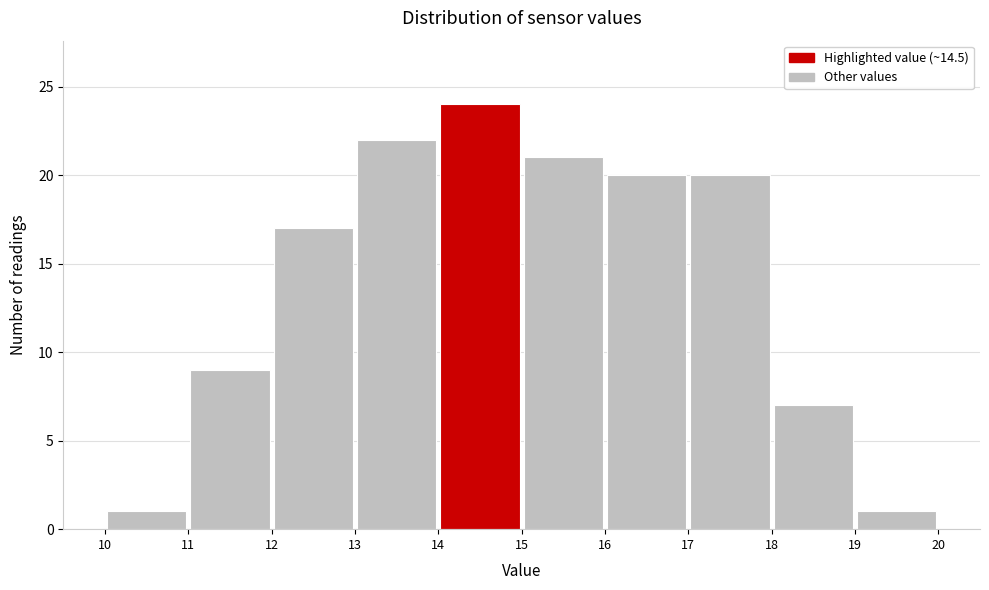

Reading left to right, transcribe this chart: for each bar, give the range it covers on the x-axis and its height. The values are not printed on the chart, so give them approximately, as read against the axis.

10 to 11: 1
11 to 12: 9
12 to 13: 17
13 to 14: 22
14 to 15: 24
15 to 16: 21
16 to 17: 20
17 to 18: 20
18 to 19: 7
19 to 20: 1